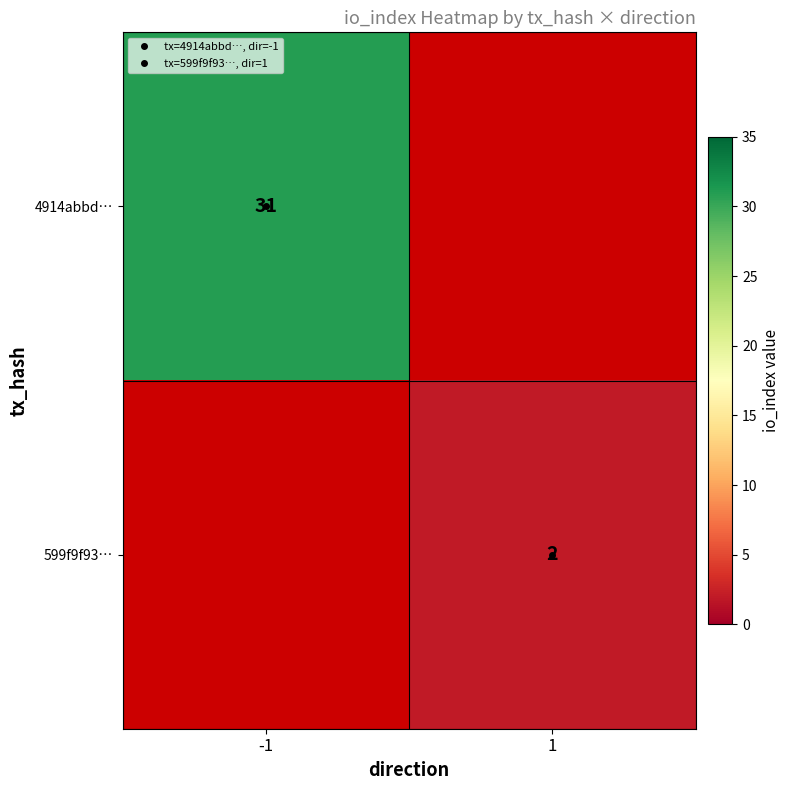

At how many categories does at least one series exceed 17?

1